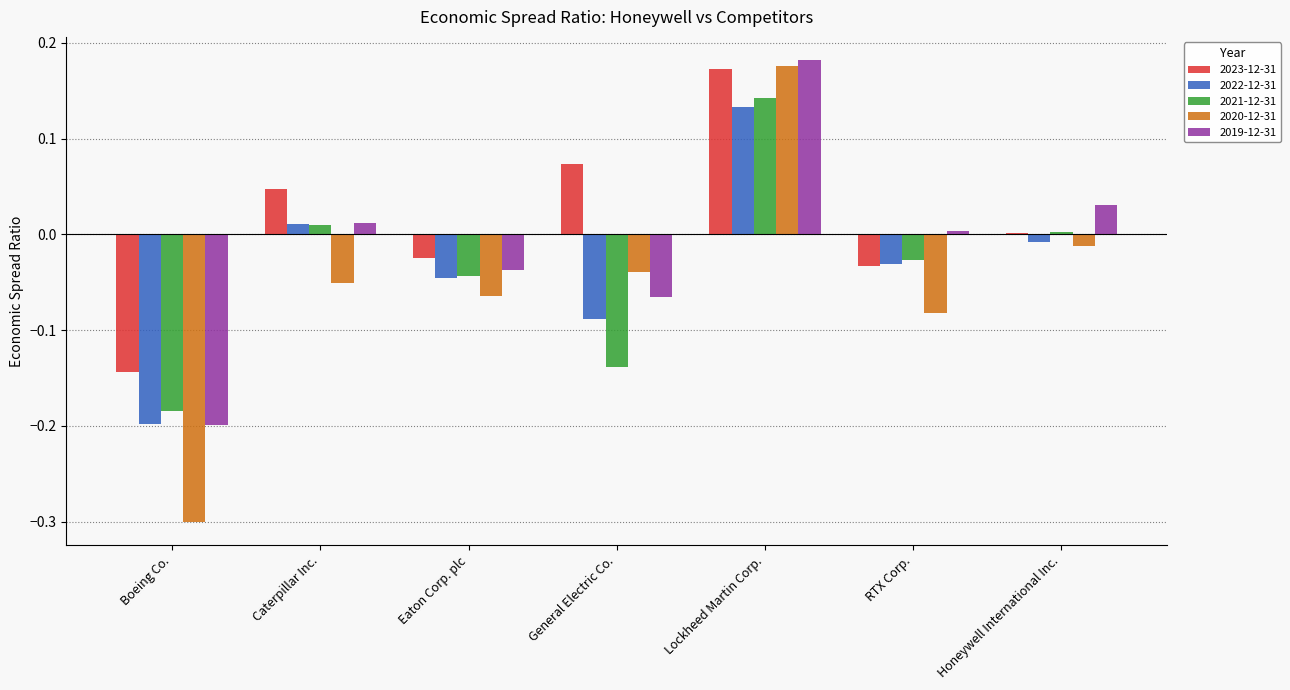

At which category is the sum across all series the highest?

Lockheed Martin Corp.